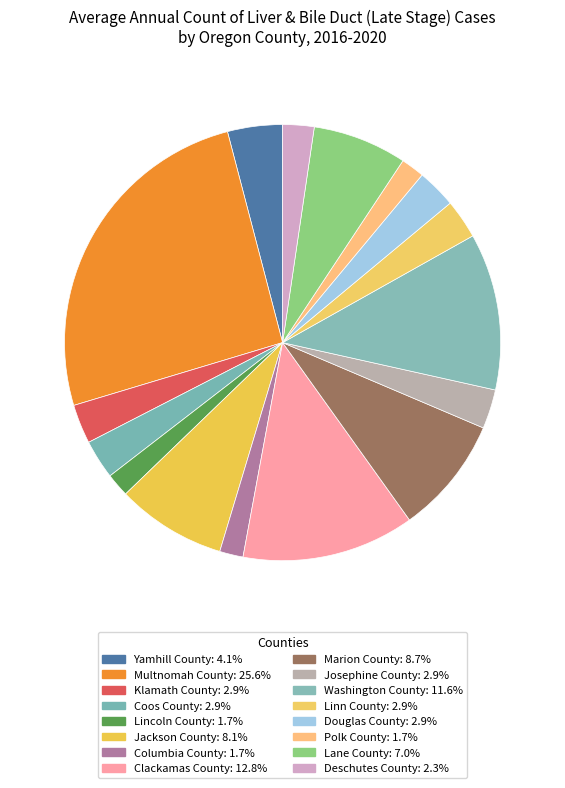

What is the smallest slice in the pie chart?

Lincoln County